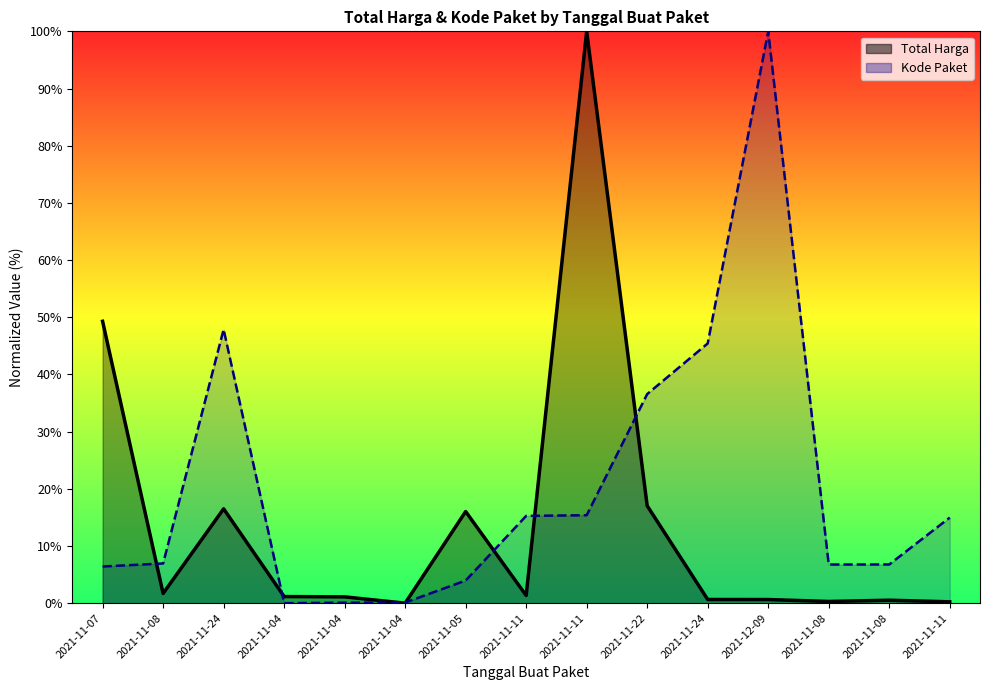

Reading left to right, transcribe all the data shown in this chart.

Total Harga: 2021-11-07=49.3	2021-11-08=1.7	2021-11-24=16.5	2021-11-04=1.2	2021-11-04=1.1	2021-11-04=0.0	2021-11-05=16.0	2021-11-11=1.3	2021-11-11=100.0	2021-11-22=17.0	2021-11-24=0.6	2021-12-09=0.6	2021-11-08=0.3	2021-11-08=0.5	2021-11-11=0.2
Kode Paket: 2021-11-07=6.4	2021-11-08=6.9	2021-11-24=47.9	2021-11-04=0.0	2021-11-04=0.1	2021-11-04=0.1	2021-11-05=4.0	2021-11-11=15.3	2021-11-11=15.4	2021-11-22=36.6	2021-11-24=45.4	2021-12-09=100.0	2021-11-08=6.8	2021-11-08=6.8	2021-11-11=15.0